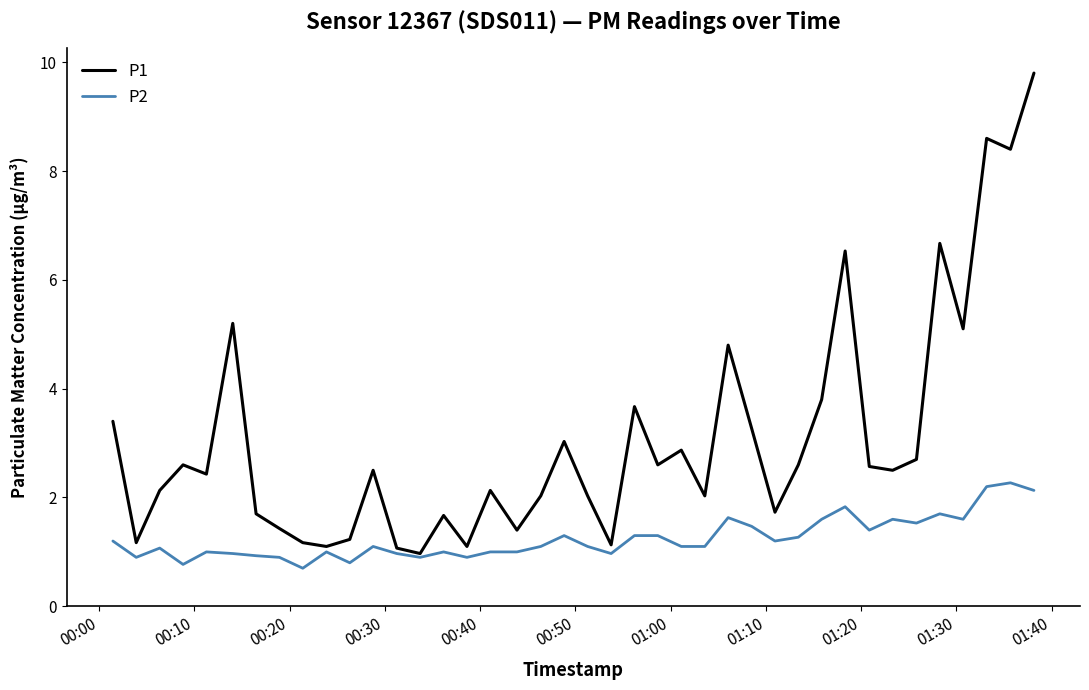

Which series has the largest range (max minus min)?

P1